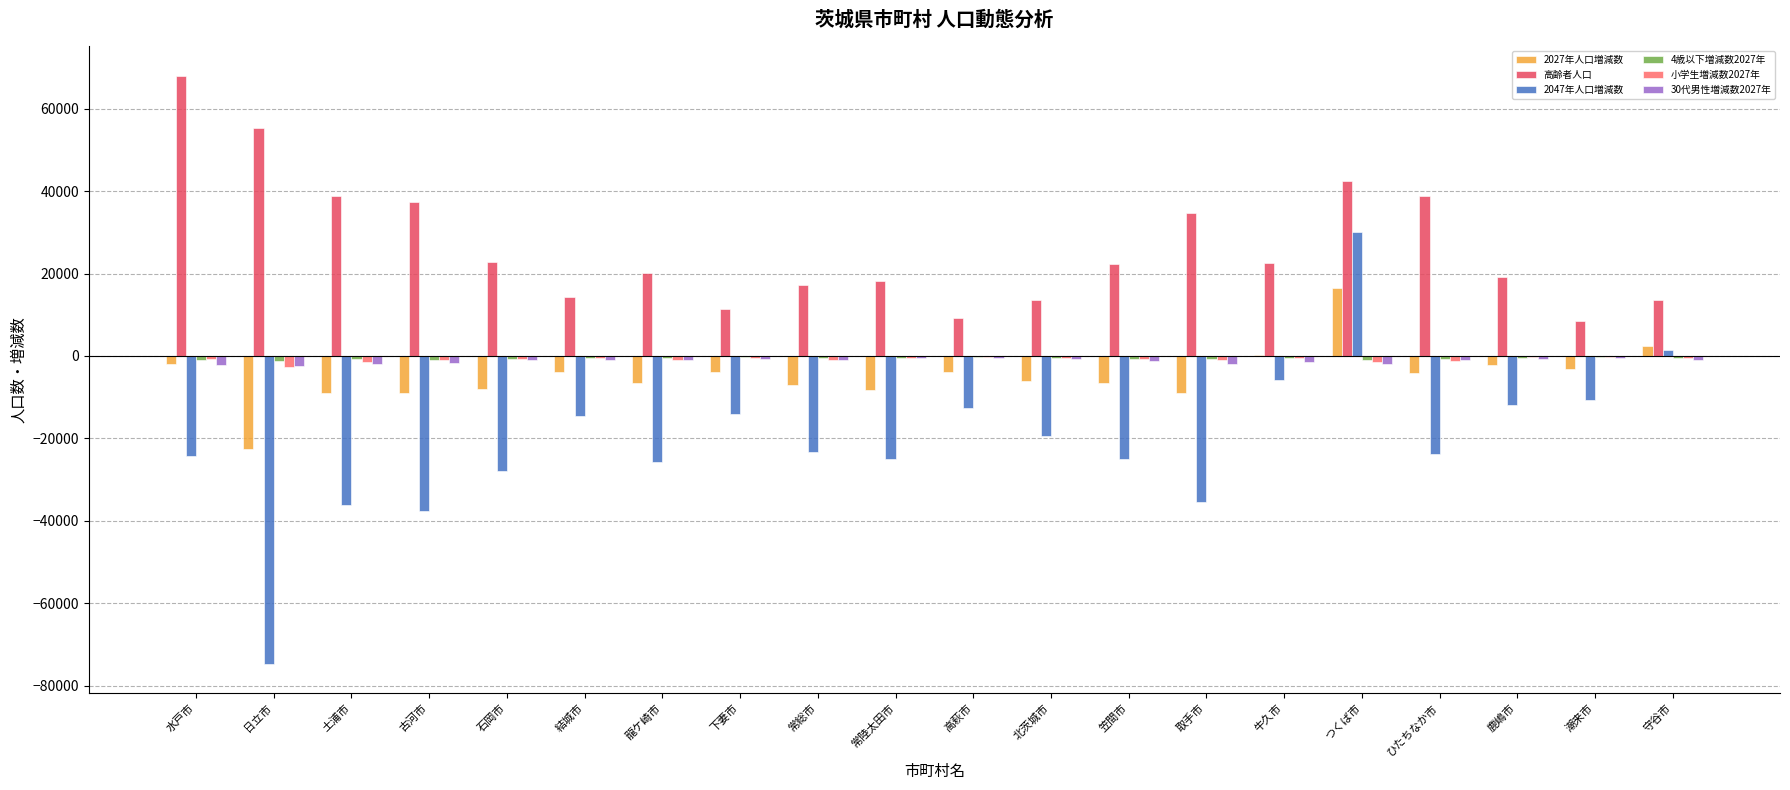

Which series changed the most between 水戸市 and 牛久市?

高齢者人口